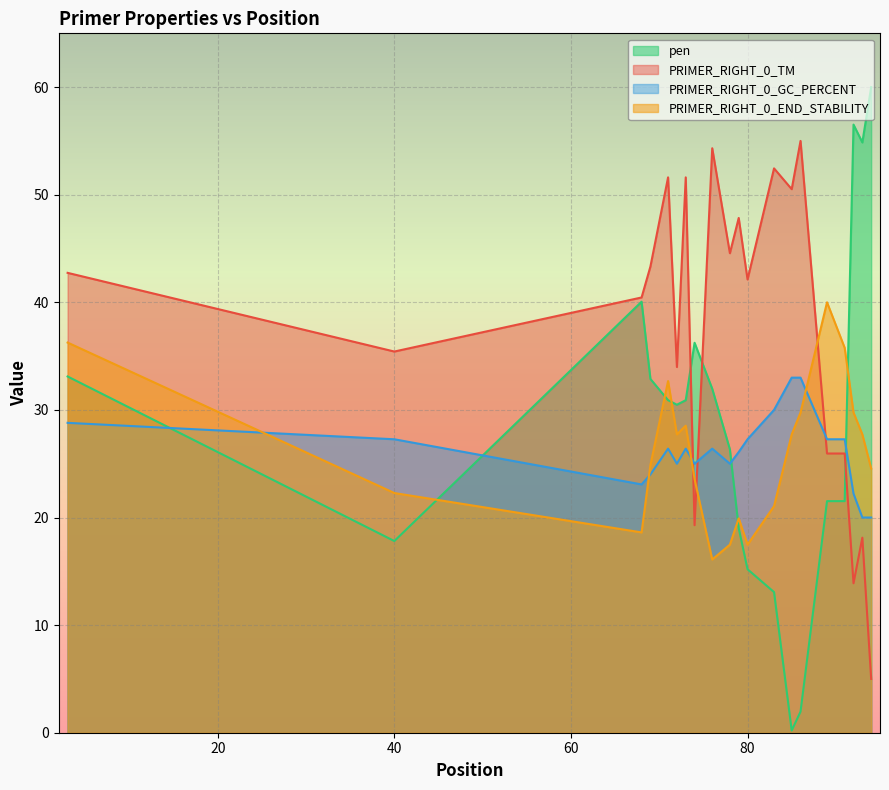

Reading right to left, transcribe all the data shown in this chart.

pen: 60.0	54.9	56.5	21.5	21.5	2.0	0.2	13.1	15.2	19.0	26.3	32.0	36.2	30.9	30.5	30.9	32.9	40.1	17.8	33.1
PRIMER_RIGHT_0_TM: 5.0	18.1	13.9	25.9	25.9	55.0	50.5	52.4	42.1	47.8	44.6	54.3	19.3	51.6	34.0	51.6	43.3	40.5	35.4	42.7
PRIMER_RIGHT_0_GC_PERCENT: 20.0	20.0	22.2	27.3	27.3	33.0	33.0	30.0	27.3	26.1	25.0	26.4	25.0	26.4	25.0	26.4	24.0	23.1	27.3	28.8
PRIMER_RIGHT_0_END_STABILITY: 24.6	27.7	29.8	35.8	40.0	29.8	27.7	21.1	17.5	19.9	17.5	16.1	23.6	28.5	27.7	32.7	24.9	18.6	22.3	36.3